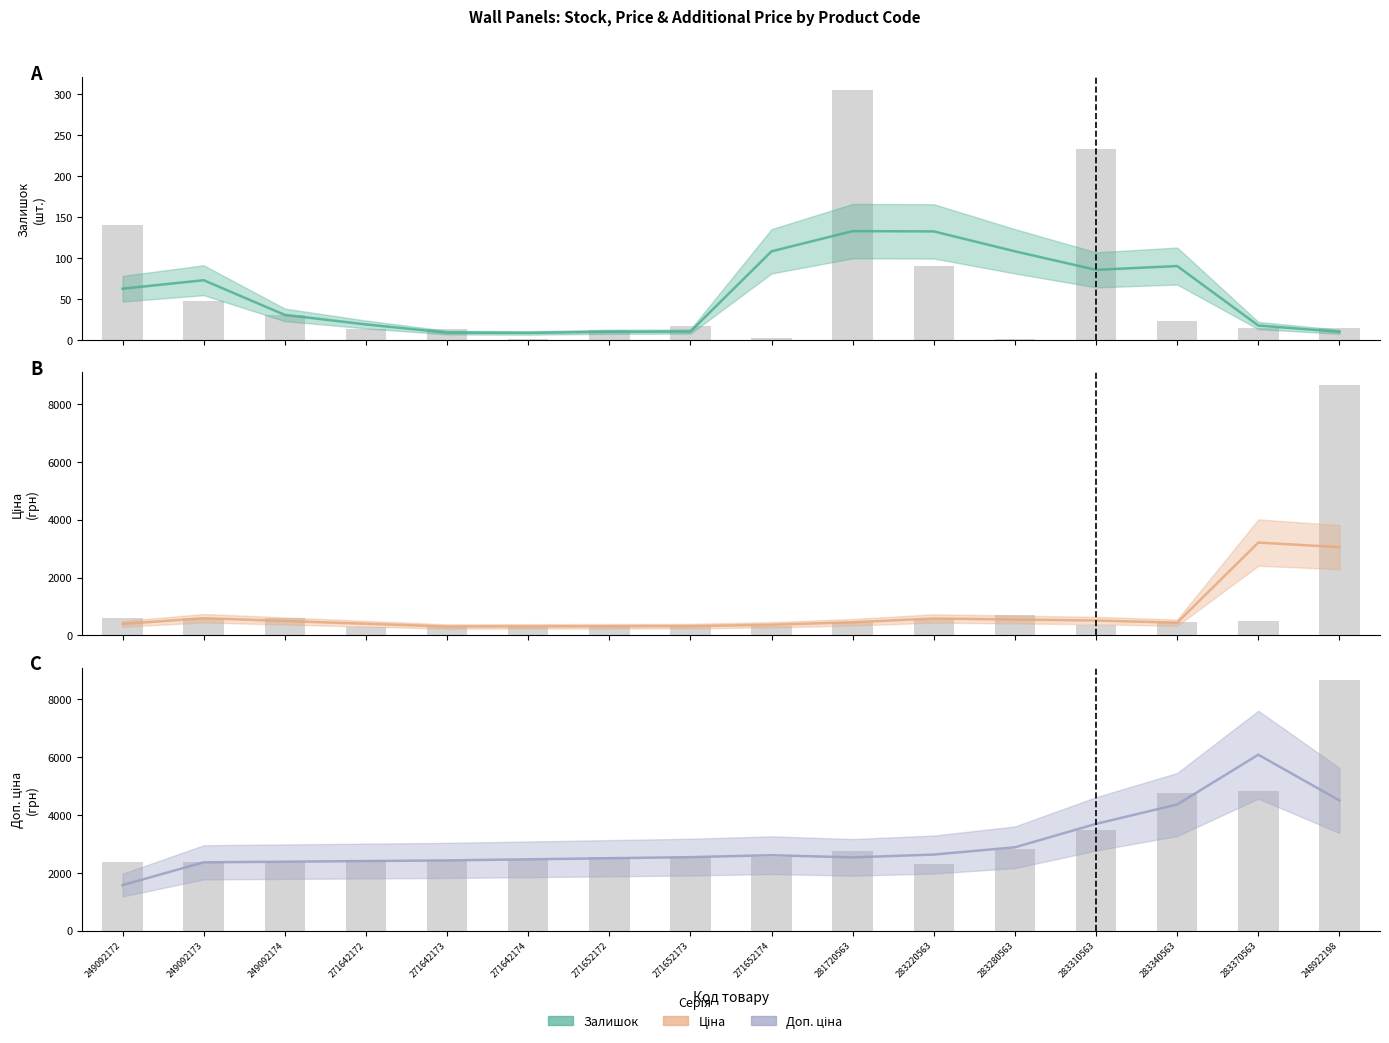

What is the label of the 5th bar from the left?

271642173